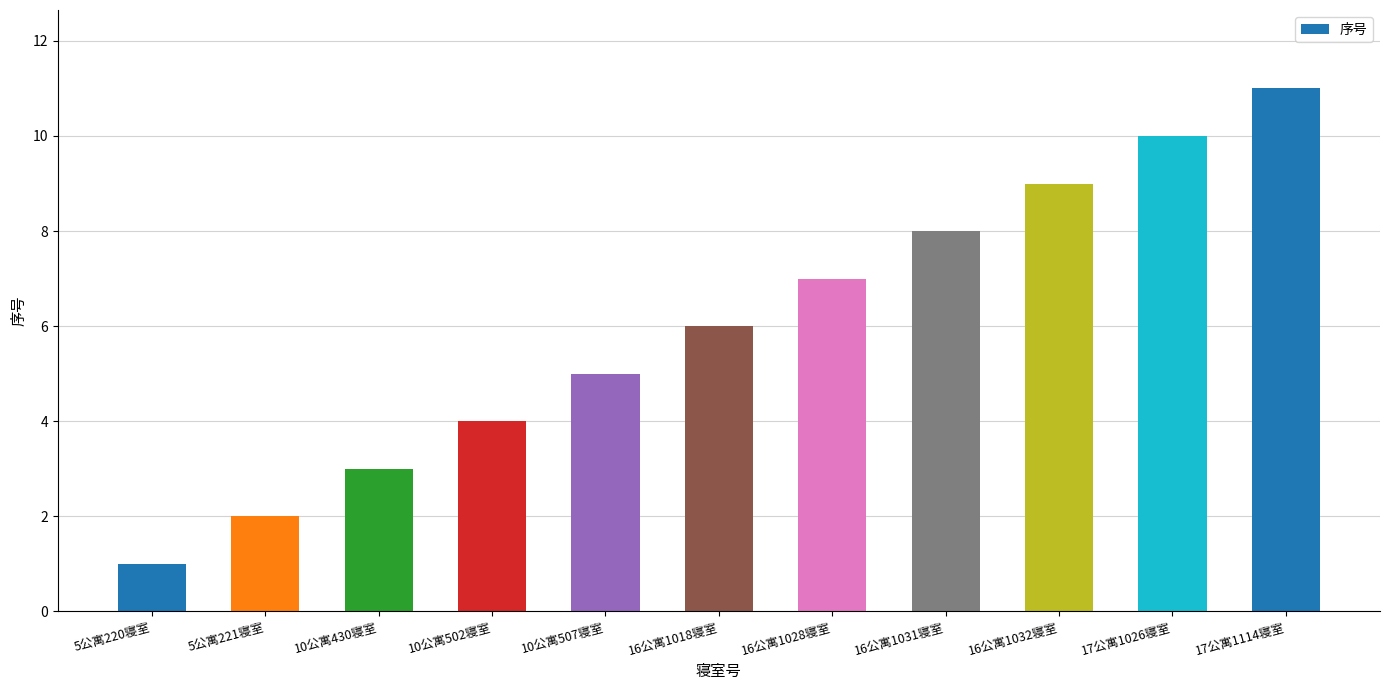

Approximately how many times larger is the value at 17公寓1114寝室 compared to 10公寓507寝室?

2.2